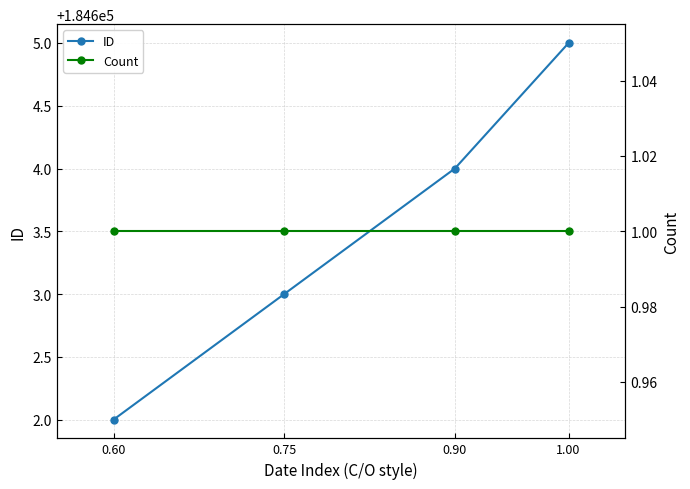

How many lines are shown in the chart?

2